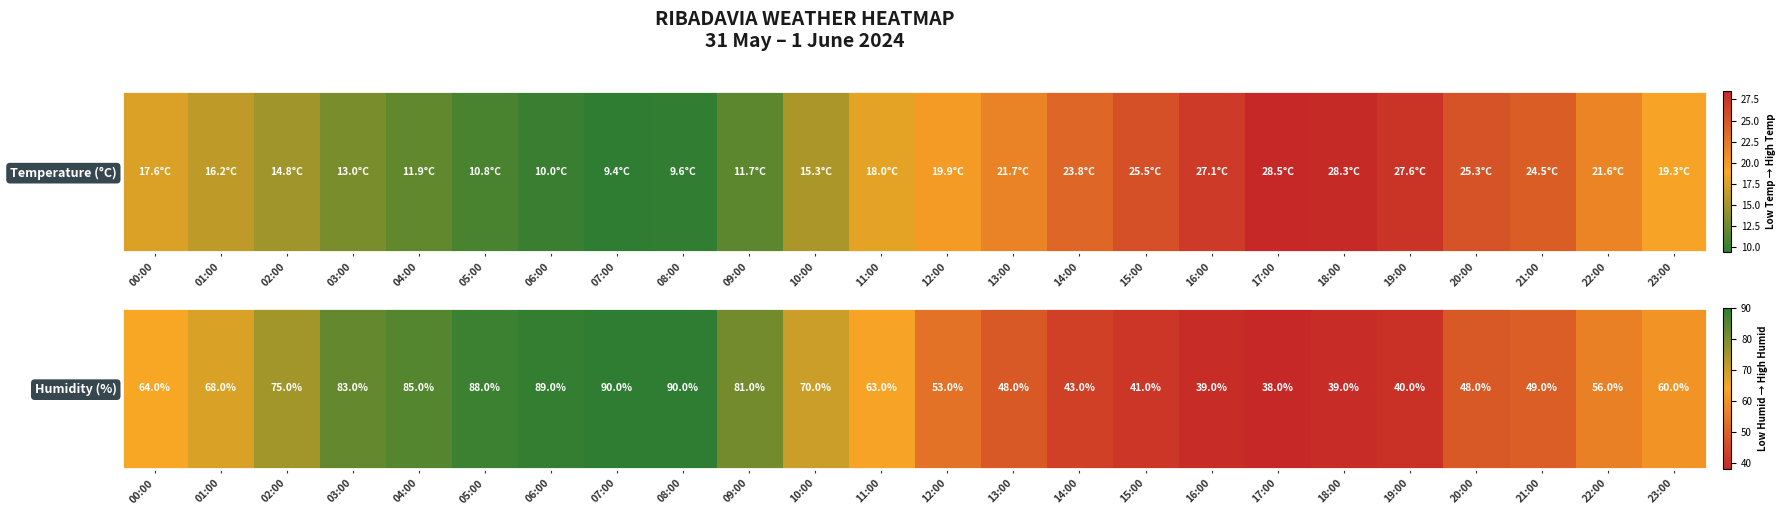

What is the ratio of the value at 18:00 to the value at 05:00?

0.4